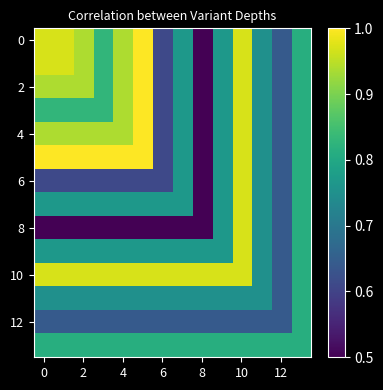

At how many categories does at least one series exceed 0?

14